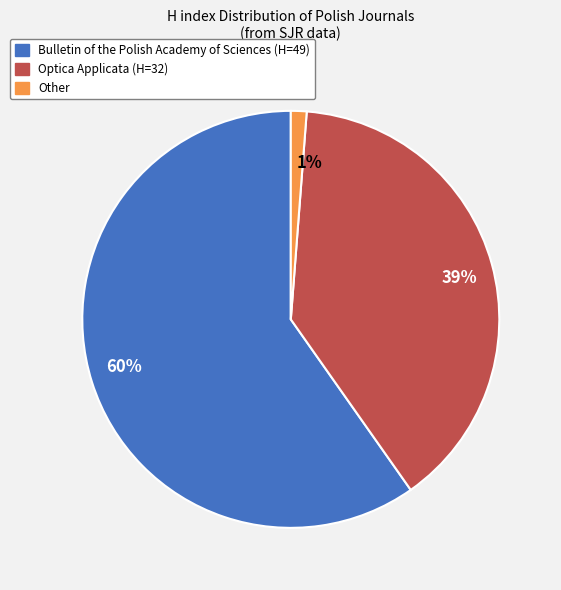

Is it true that 39% is 39% of the pie?

True